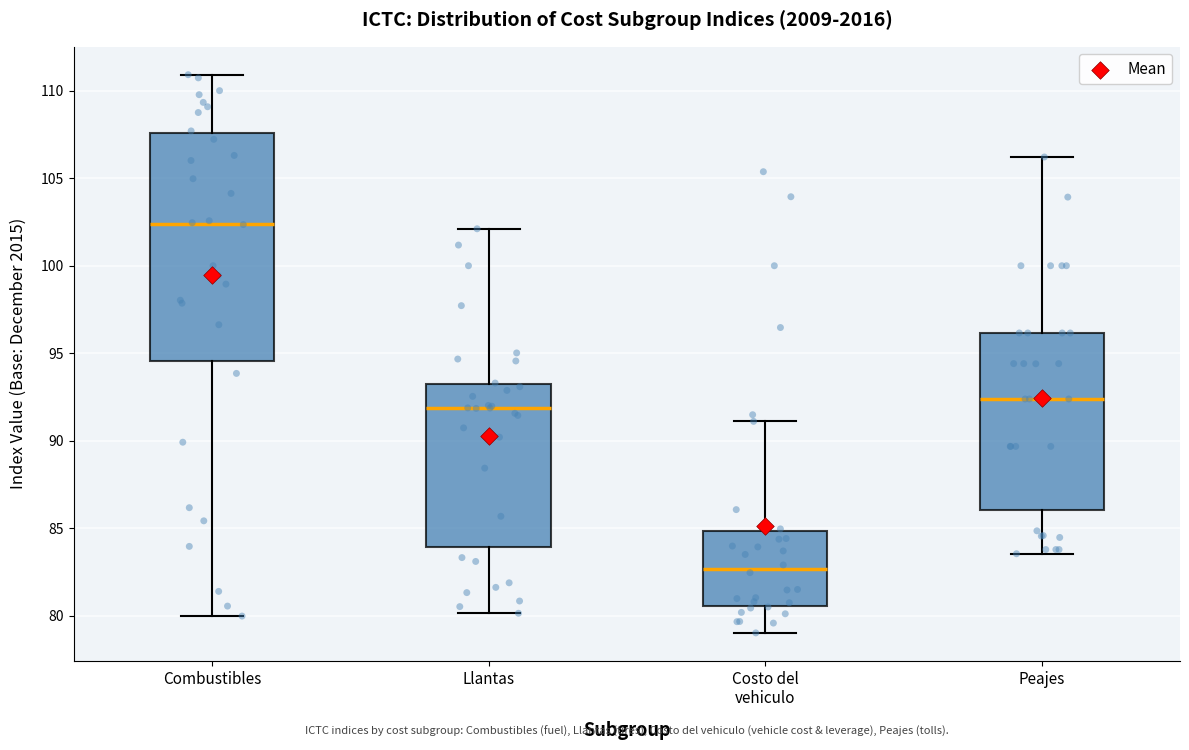

Where is the upper edge of the box for Llantas on the y-axis? The values are not printed on the chart, so give them approximately, as read against the axis.

93.0